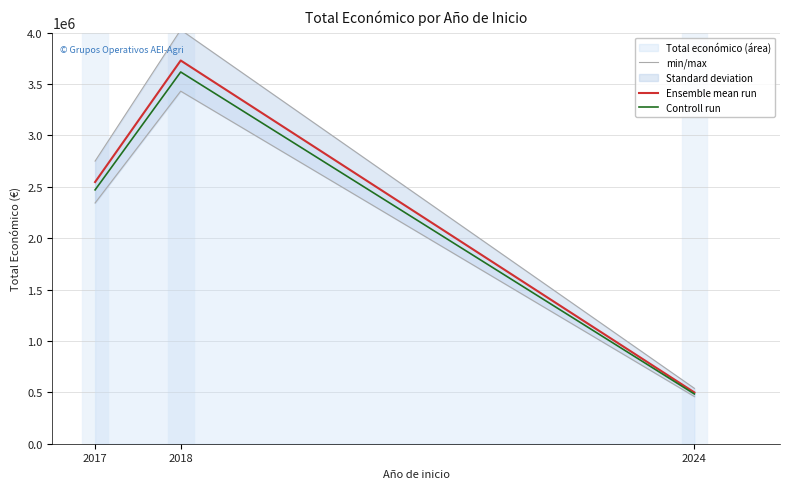

Rank the series by their maximum value, from highest to lowest.

min/max, Ensemble mean run, Controll run